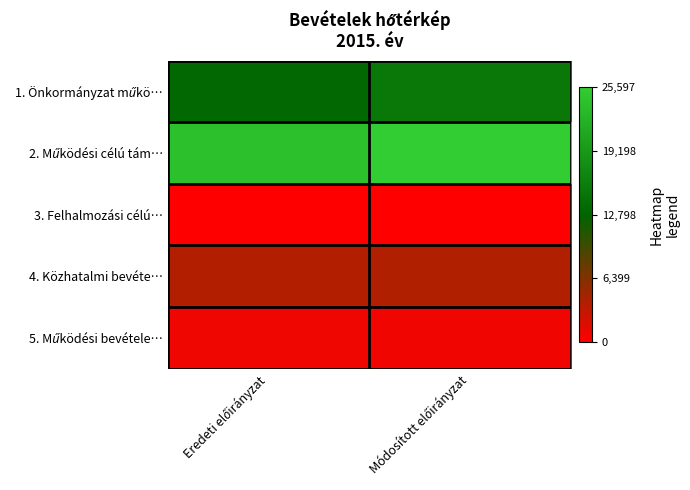

What is the spread (max minus min) of values at Módosított előirányzat?

25597